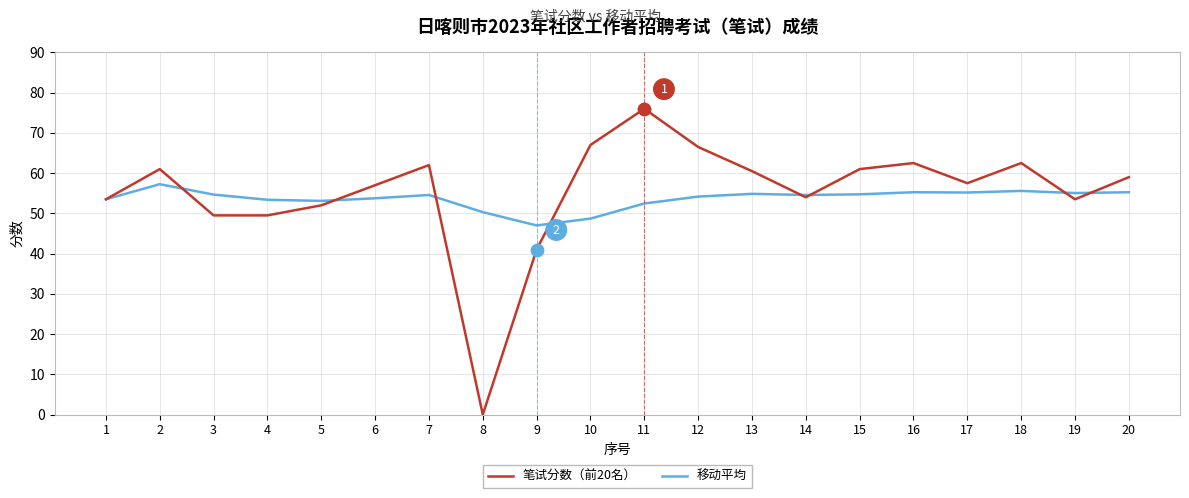

What are all the series names shown in the legend?

笔试分数（前20名）, 移动平均